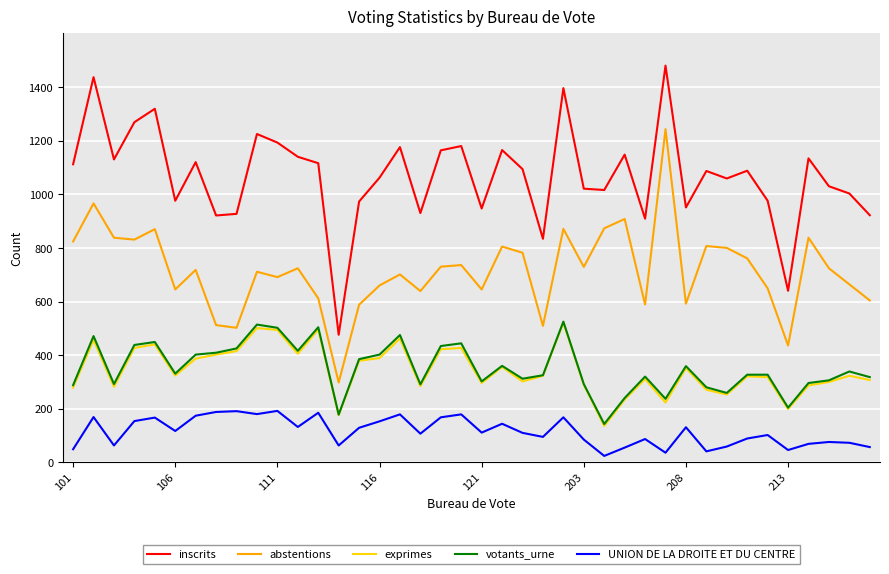

Which series has the largest total across all categories?

inscrits